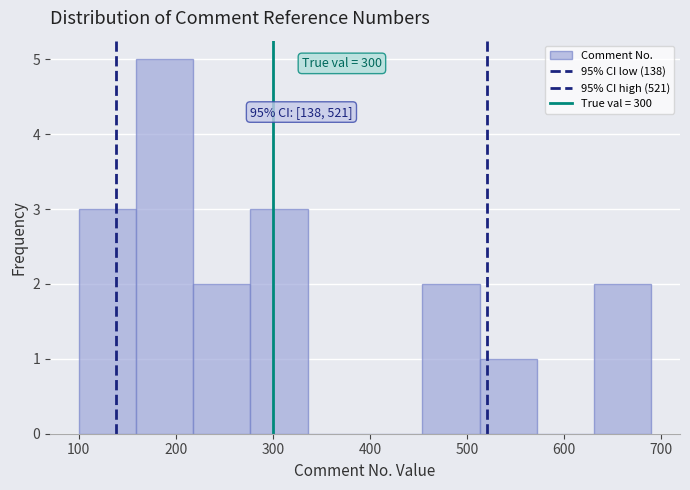

Over which range of the x-axis is the bar tallest?

159 to 218